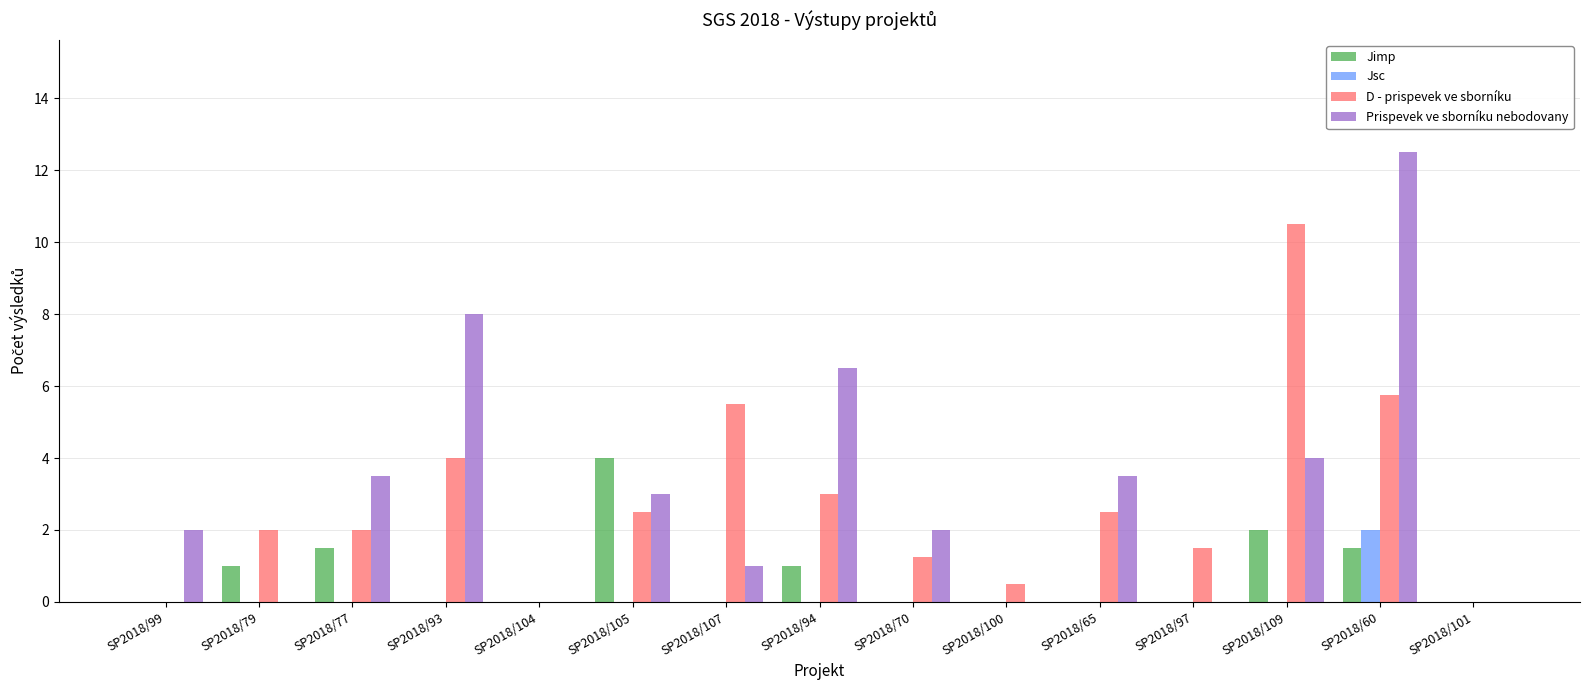

What is the highest value of the D - prispevek ve sborníku series?

10.5